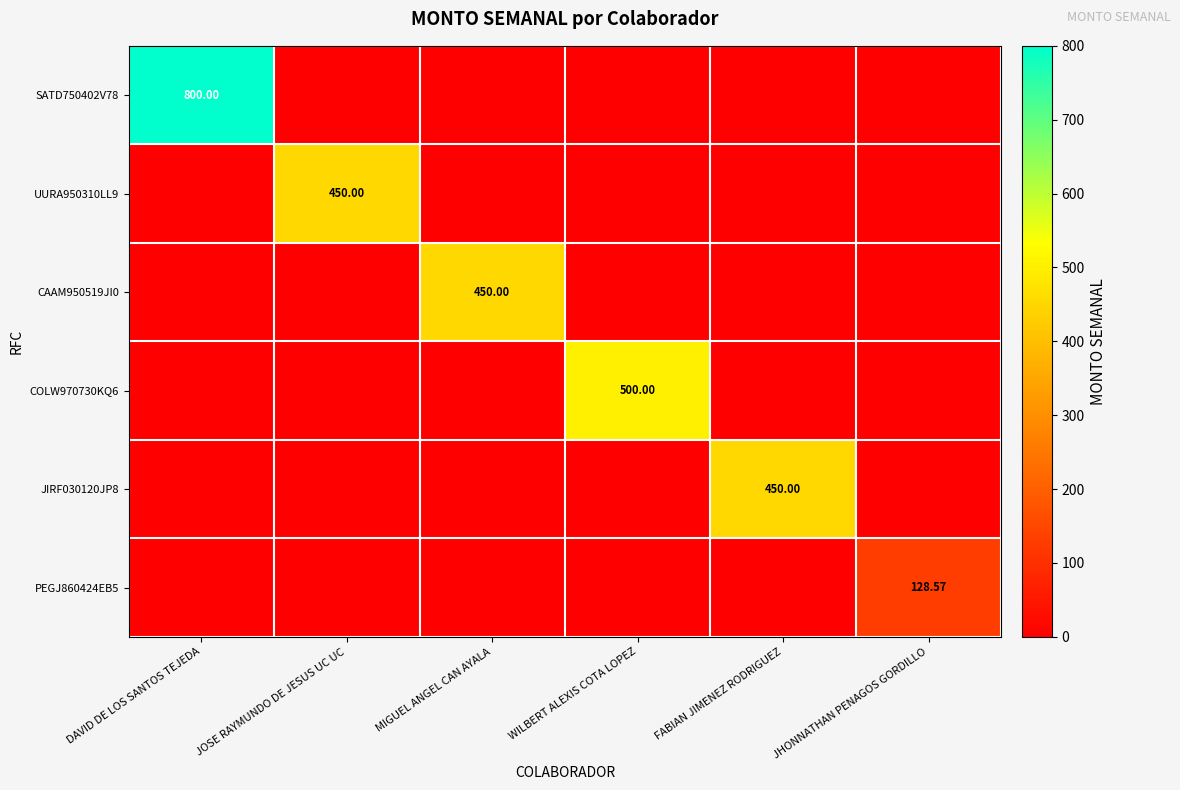

What is the sum of all PEGJ860424EB5 values?

128.6